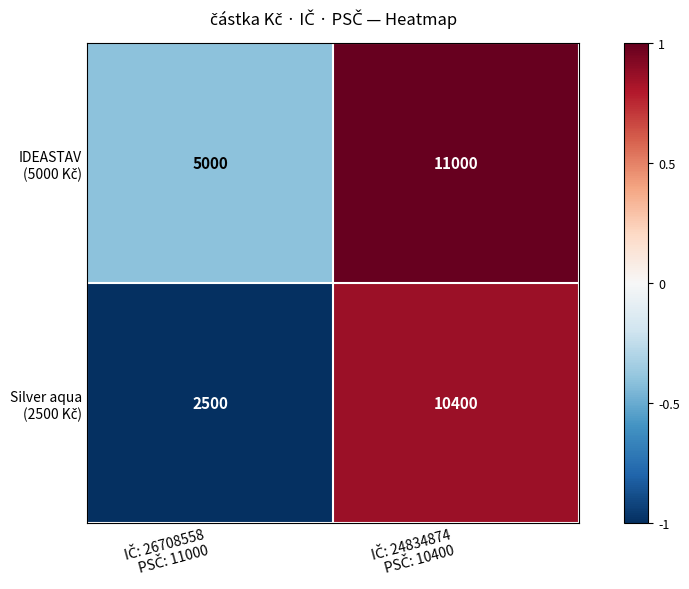

How many distinct data groups are displayed?

2